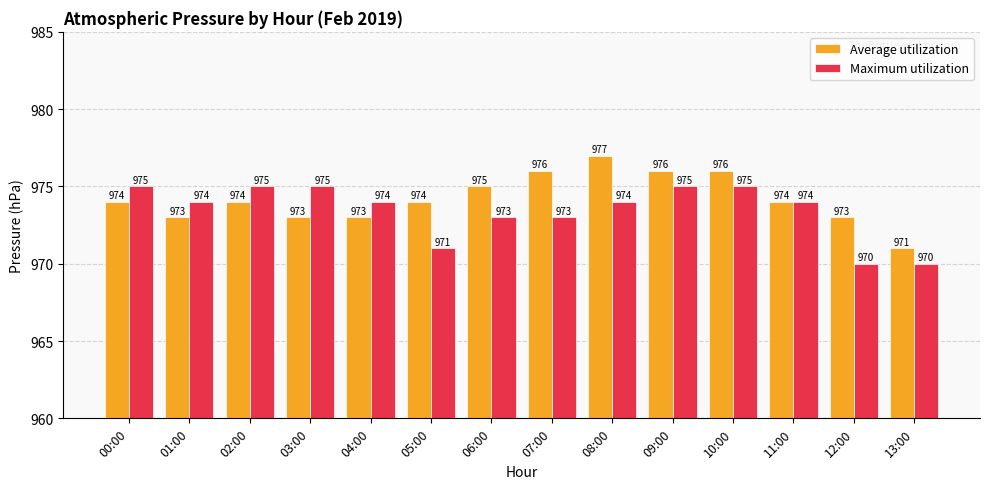

What is the total value across all series at 13:00?

1941